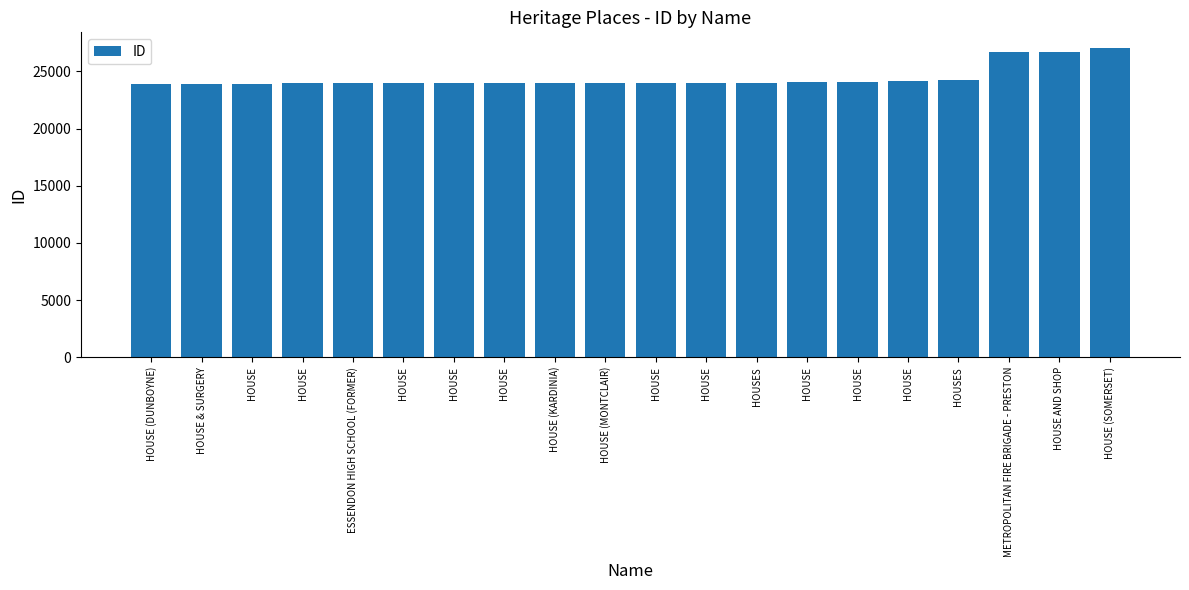

Between HOUSE (DUNBOYNE) and HOUSE, which is larger?

HOUSE